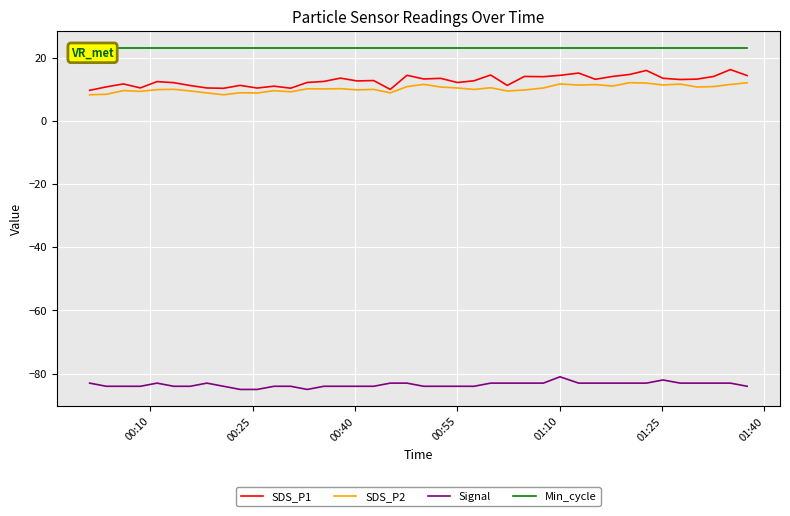

True or false: Signal has more than 1 points higher than both neighbors.

True